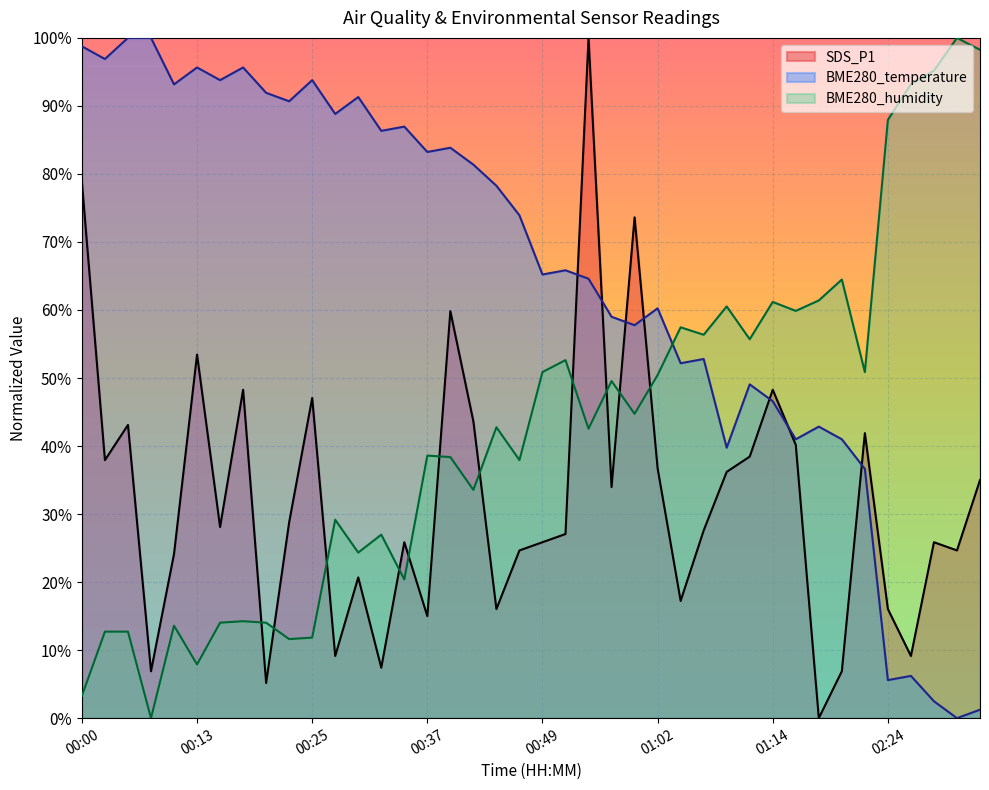

Which series has the largest range (max minus min)?

SDS_P1